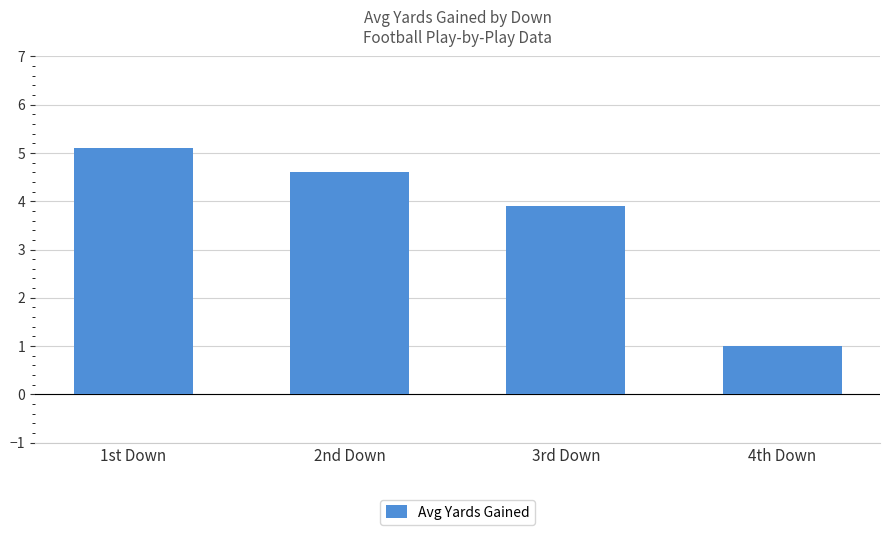

How many values exceed 4?

2